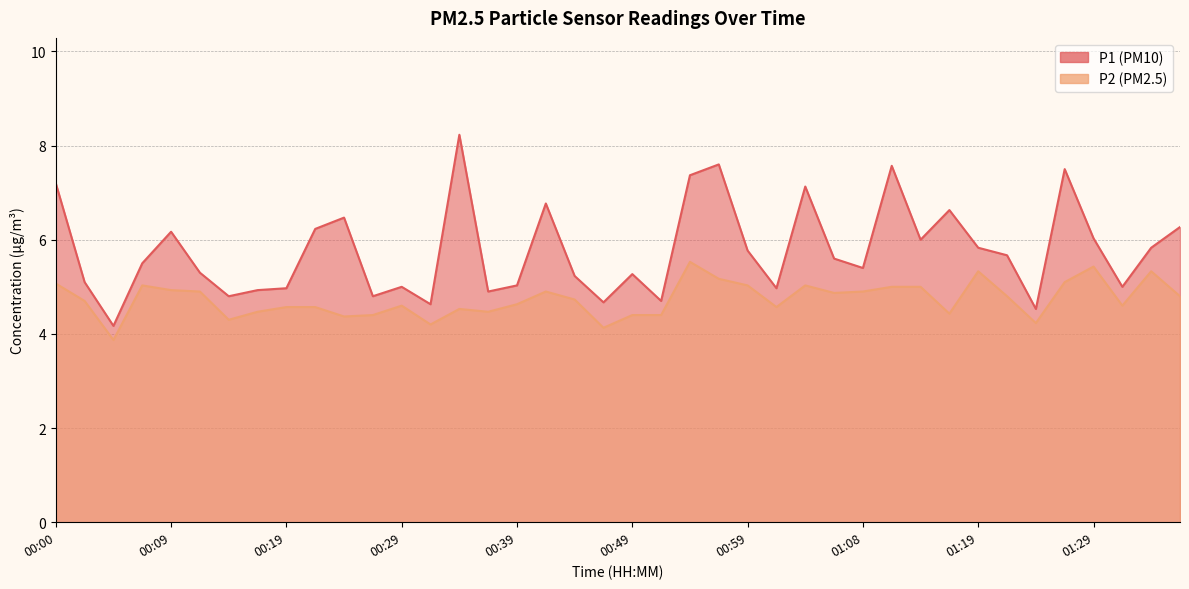

What is the value of the P1 point at the 3rd from the left?

4.2